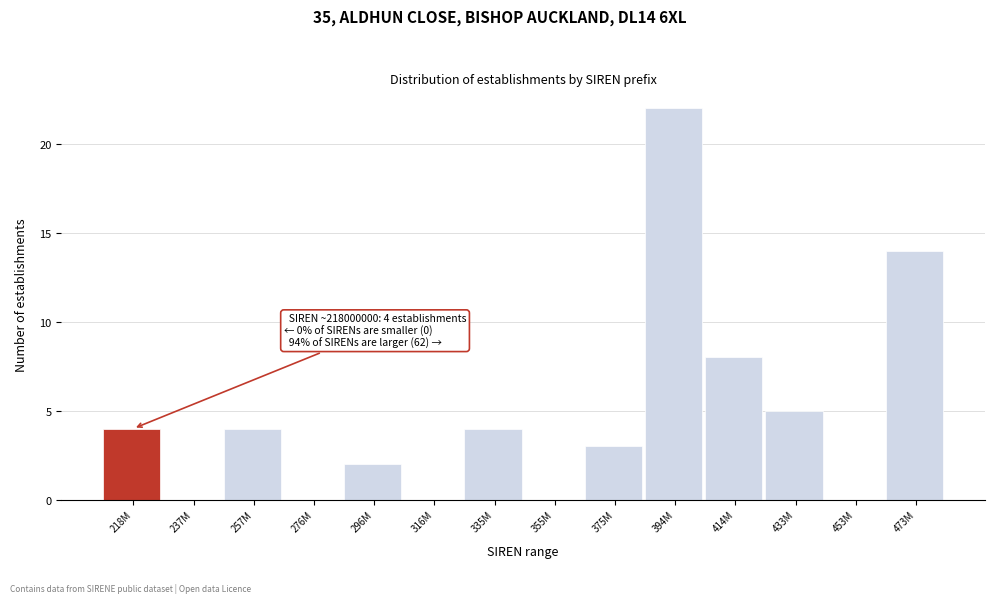

Reading left to right, list all the values displayed in this chart.

218M=4	237M=0	257M=4	276M=0	296M=2	316M=0	335M=4	355M=0	375M=3	394M=22	414M=8	433M=5	453M=0	473M=14